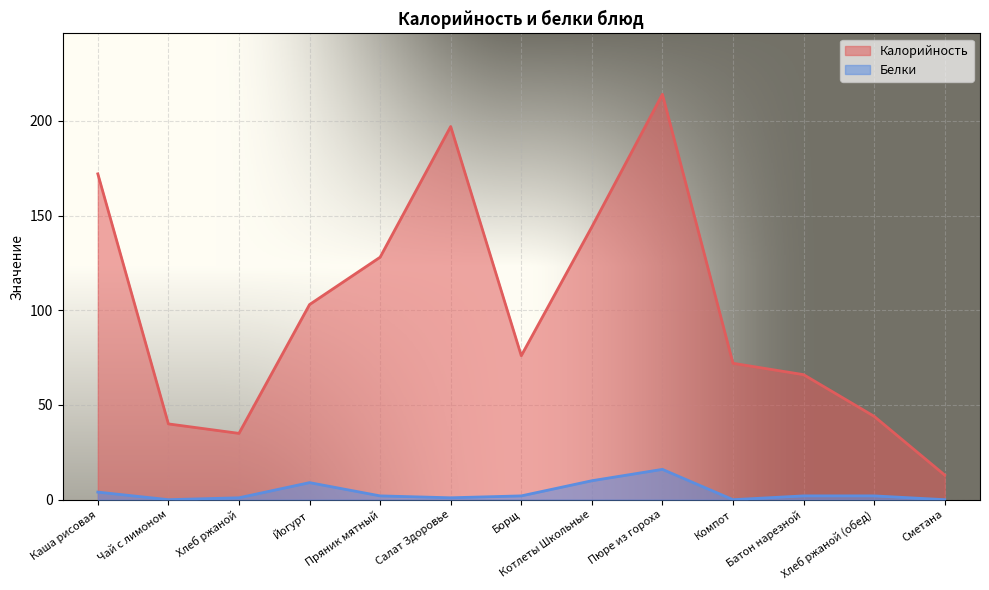

In Калорийность, how many points are higher than both neighbors (excluding endpoints)?

2